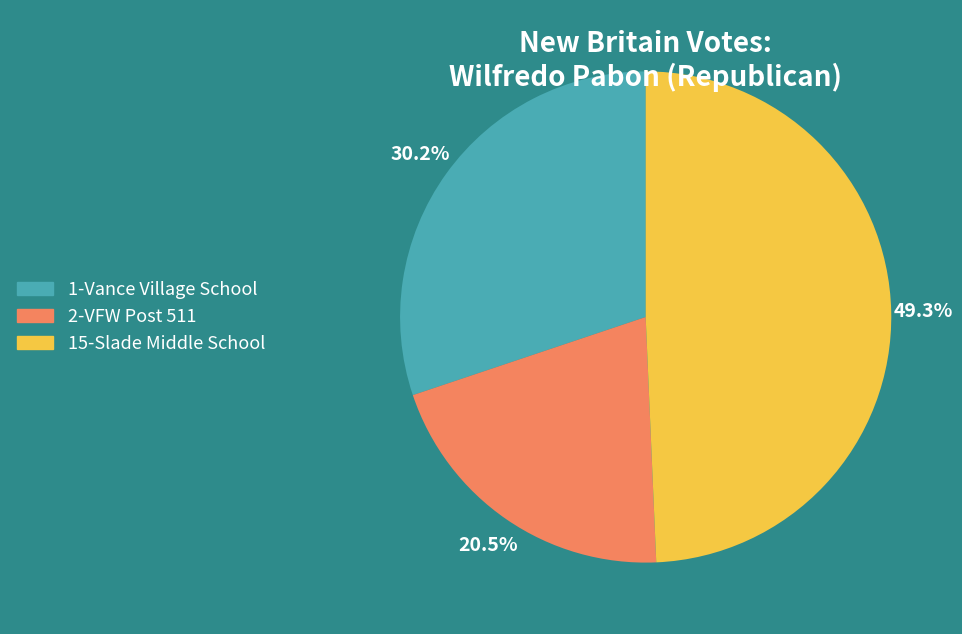

What is the smallest slice in the pie chart?

2-VFW Post 511